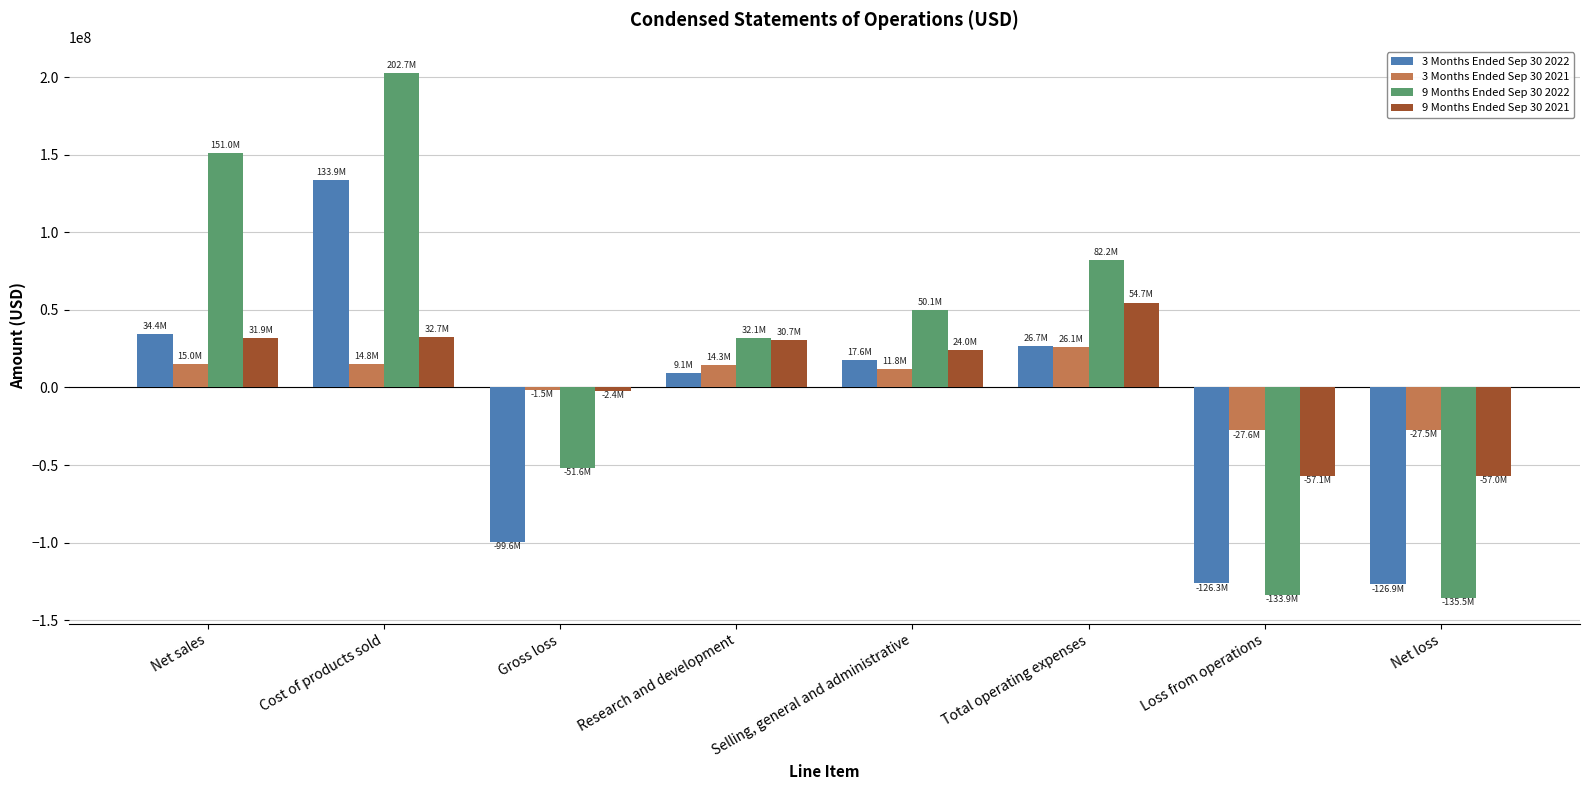

How many data points does each series have?

8